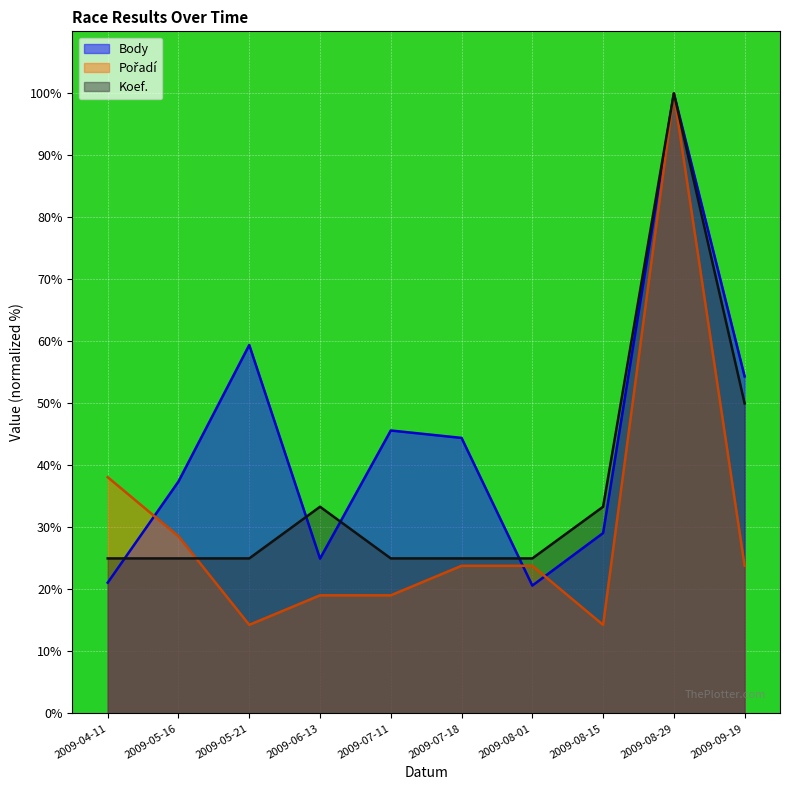

What is the total value across all series at 2009-07-18?

93.2